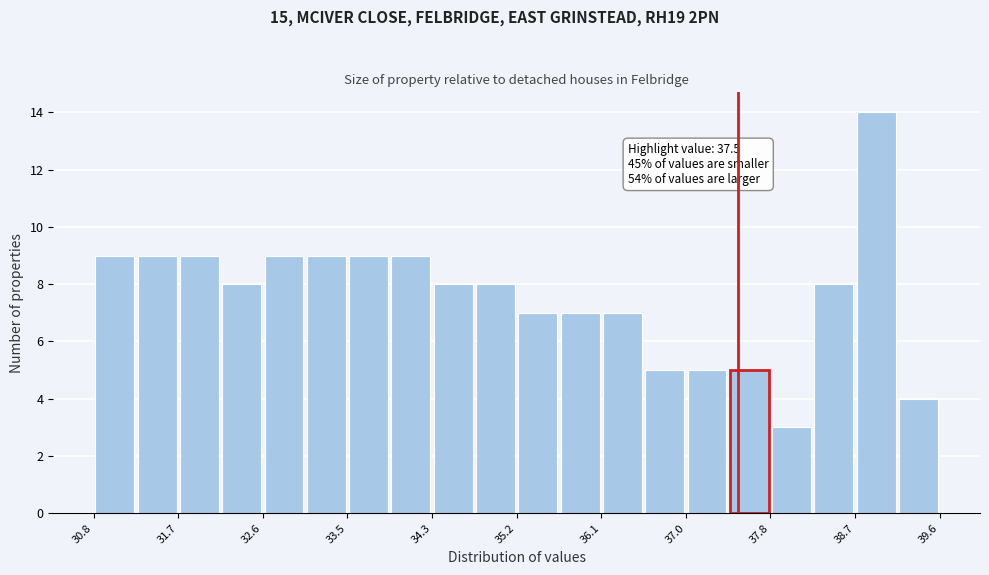

Which range on the x-axis has the tallest bar?

38.7 to 39.2